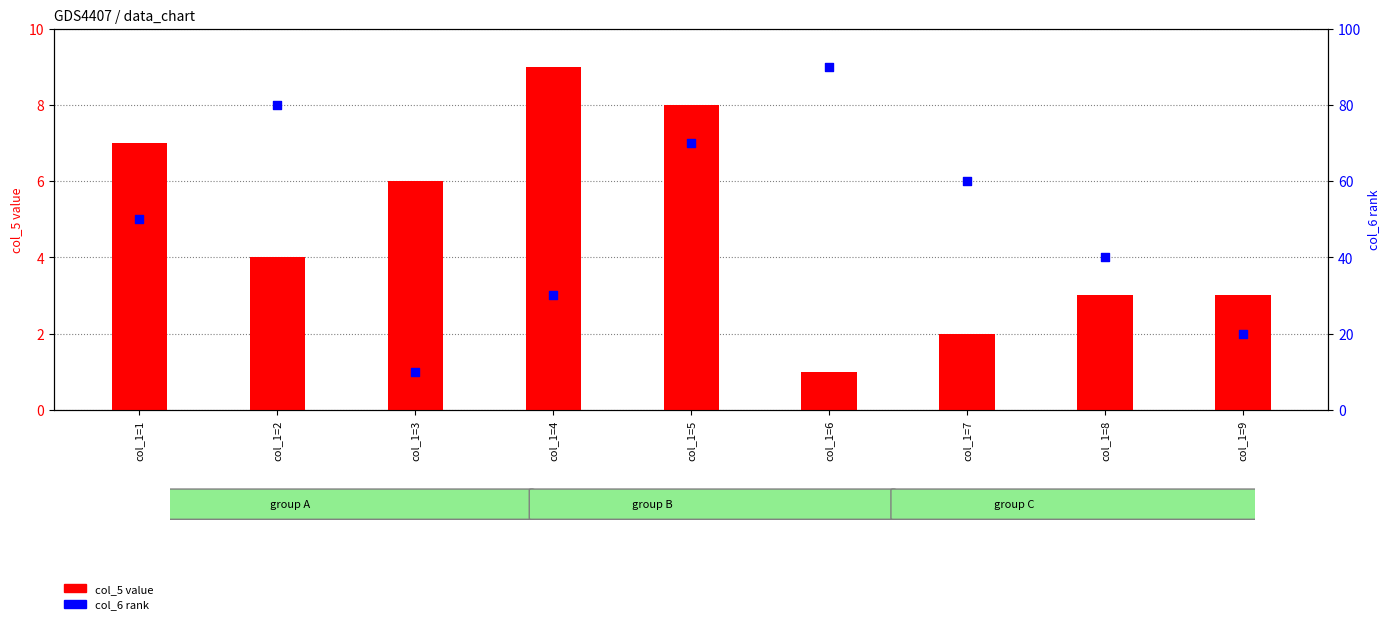

Which series has the largest Y range (max minus min)?

col_6 rank